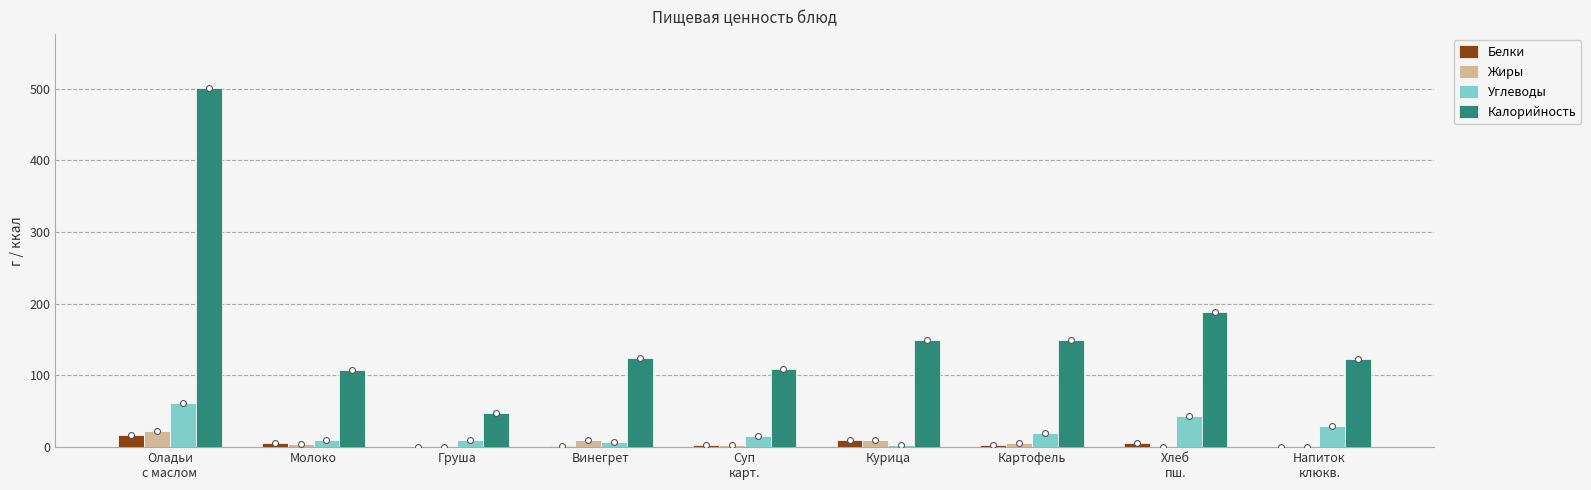

Is the value of Жиры at Напиток
клюкв. greater than the value of Калорийность at Хлеб
пш.?

No